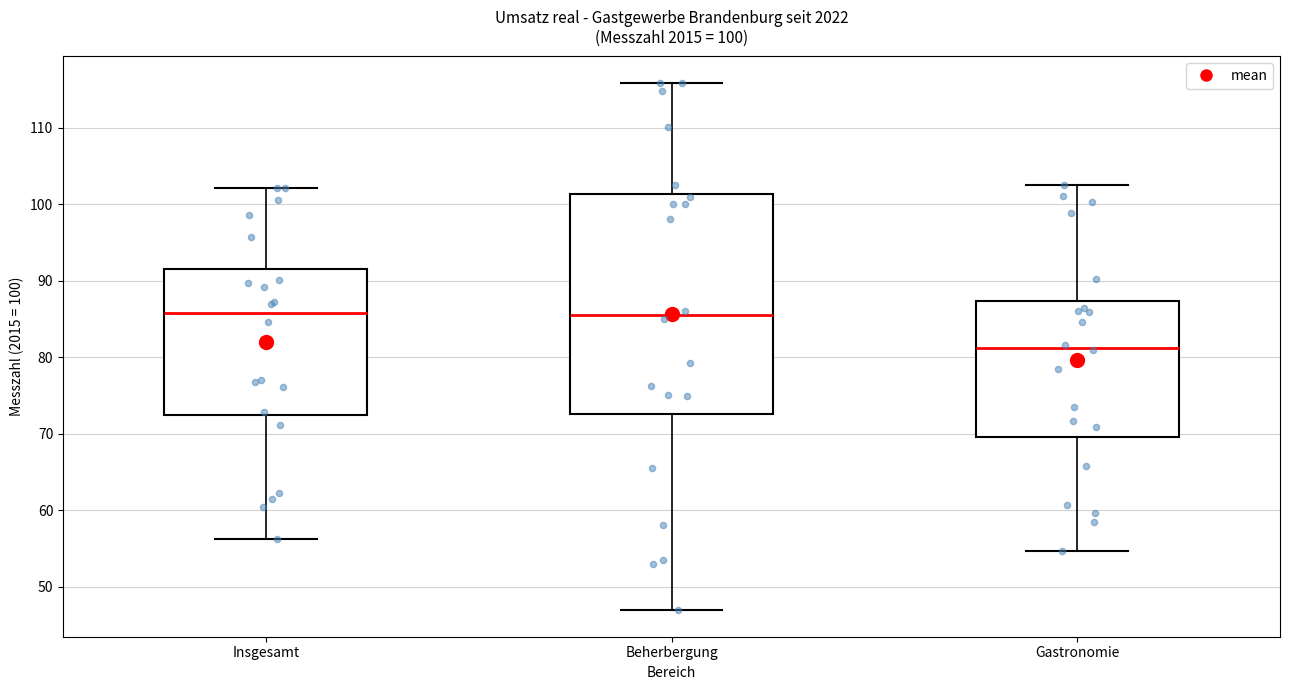

Which box is the tallest, from its lower edge to its upper edge?

Beherbergung